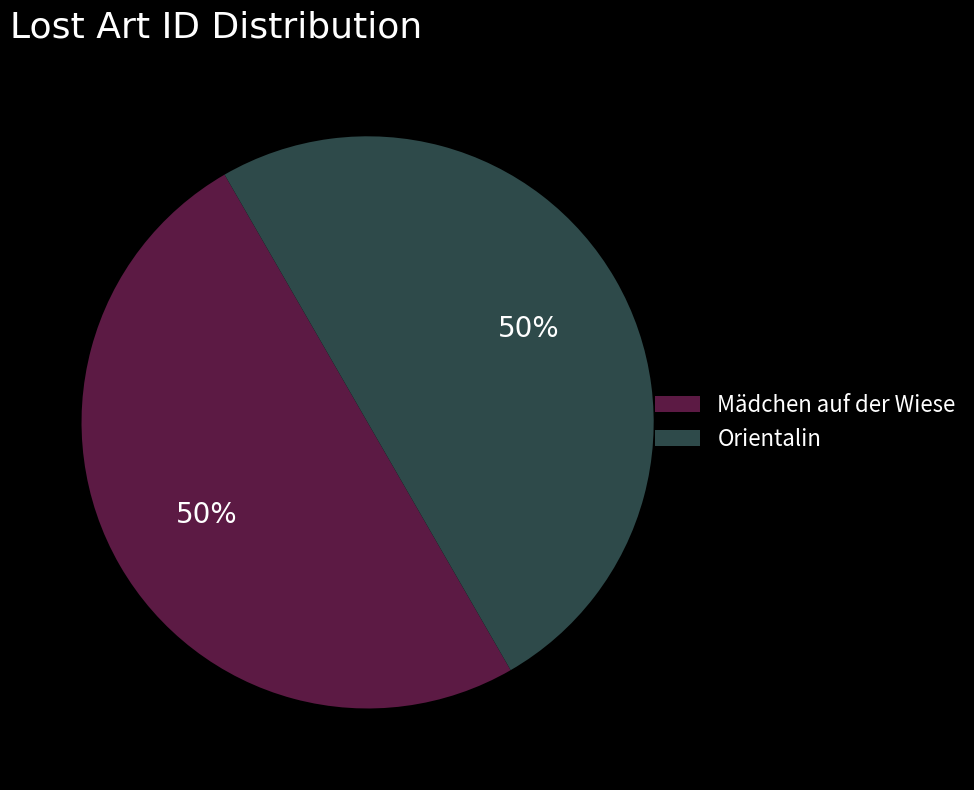

The Orientalin slice represents 56% of the pie. True or false?

False